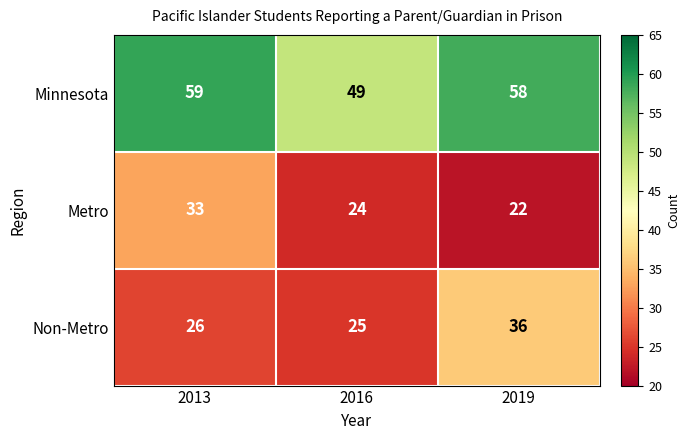

The Minnesota series shows 49 at 2016. True or false?

True